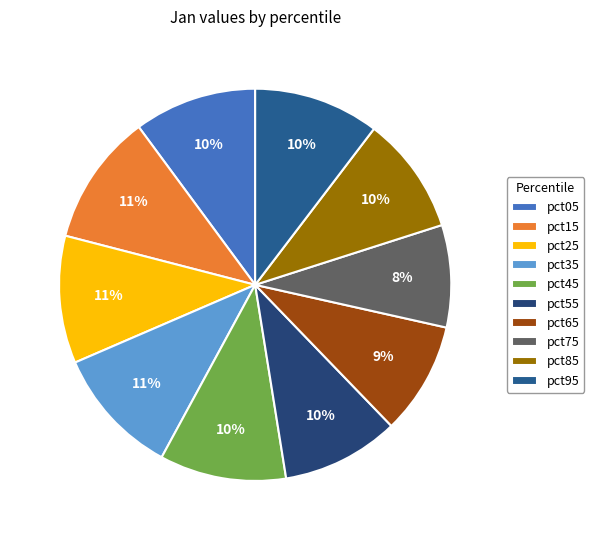

The pct65 slice represents 9% of the pie. True or false?

True